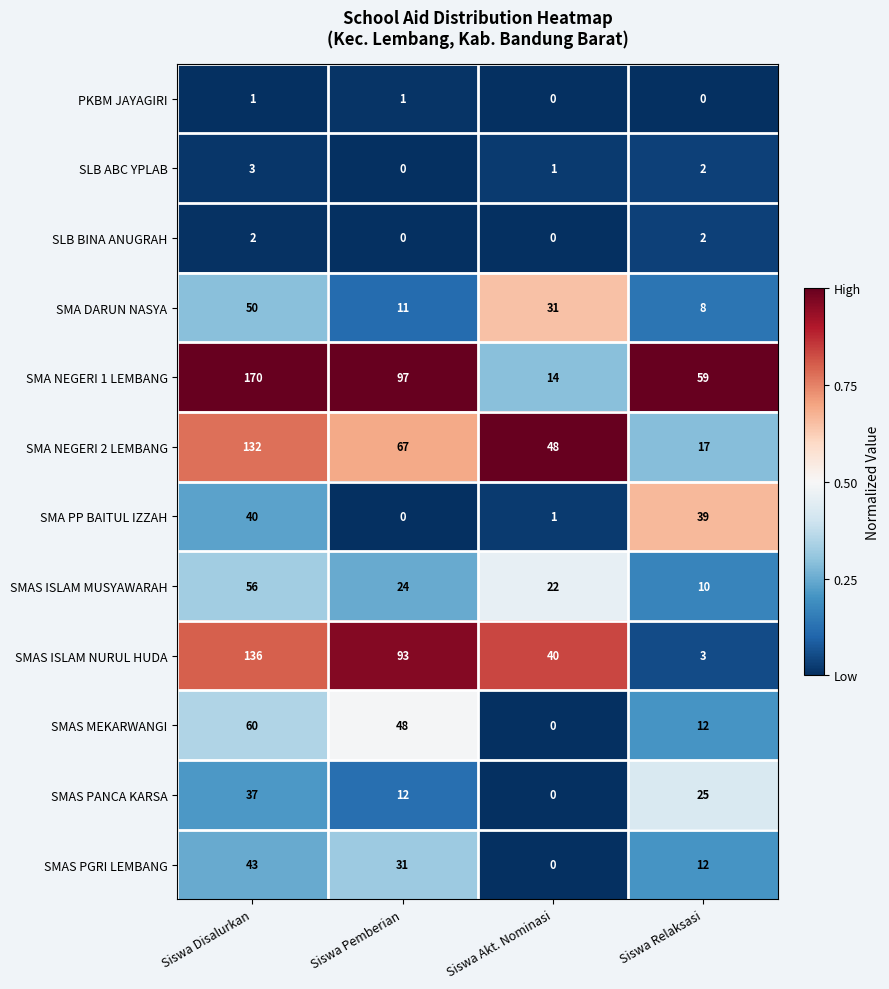

The SLB BINA ANUGRAH series shows -1 at Siswa Akt. Nominasi. True or false?

False